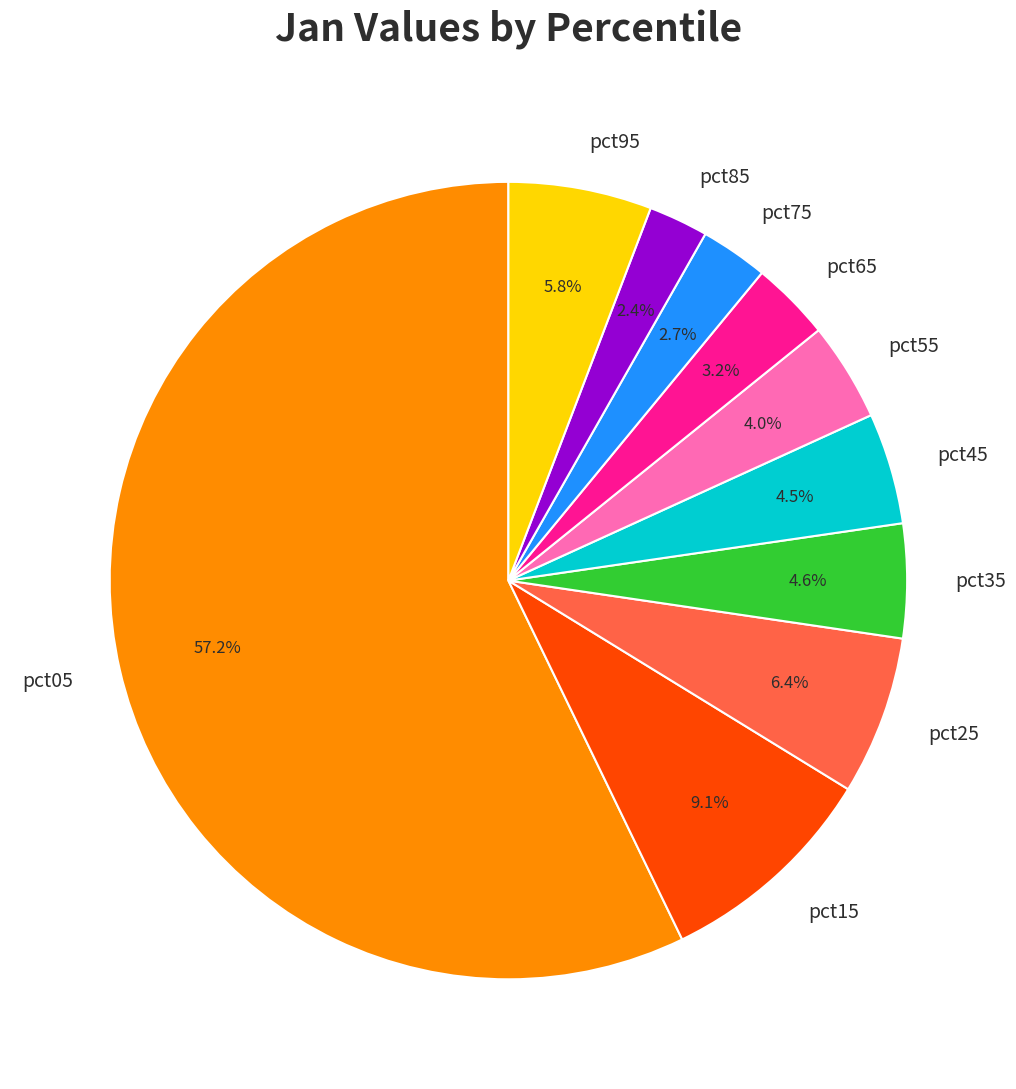

True or false: pct75 accounts for 11% of the total.

False